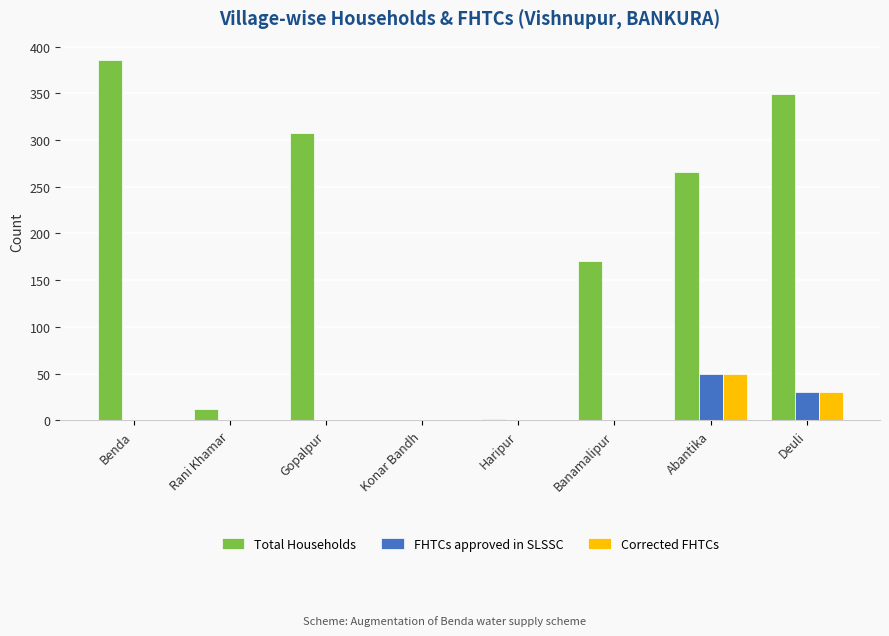

The FHTCs approved in SLSSC series shows 0 at Rani Khamar. True or false?

True